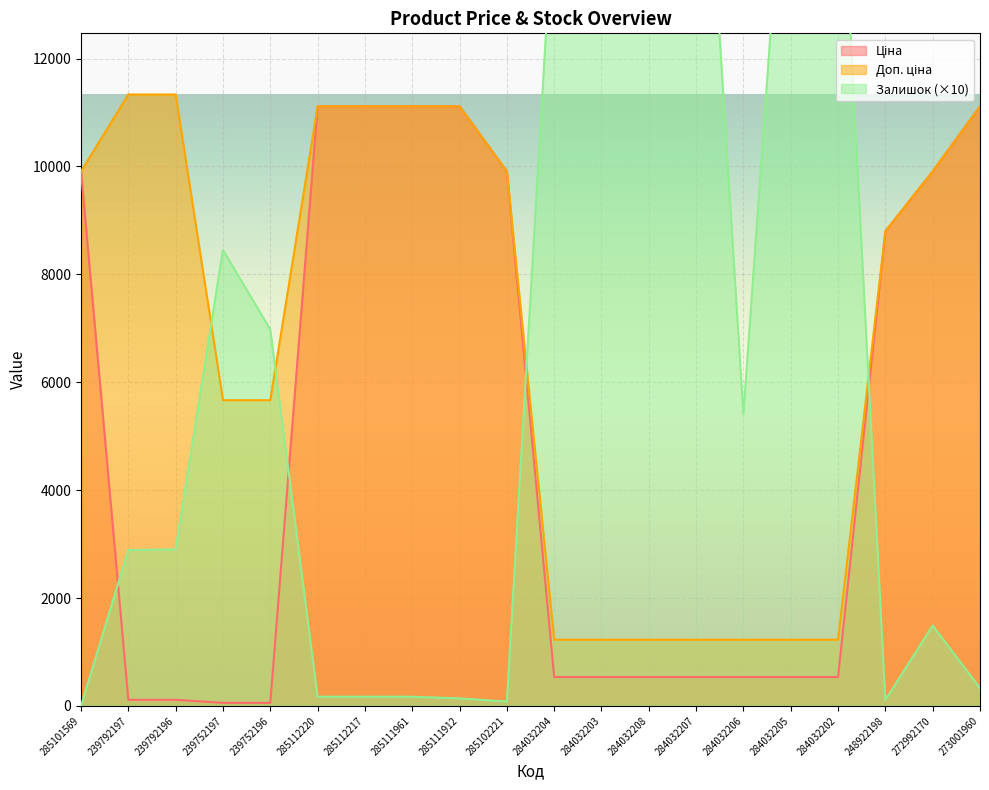

Which category has the lowest value in the Ціна series?

239752197